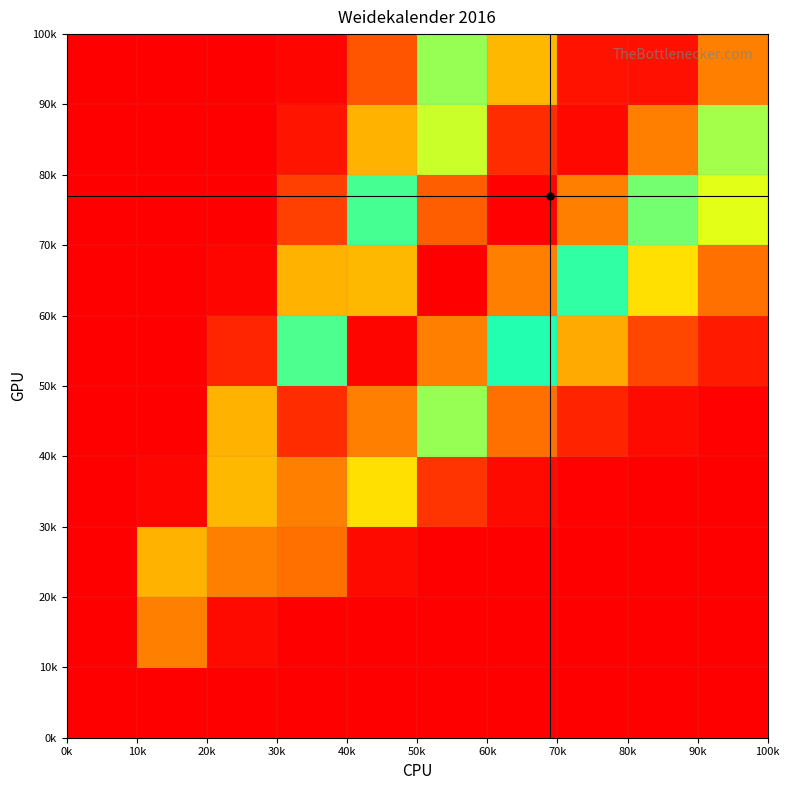

At how many categories does at least one series exceed 0?

9